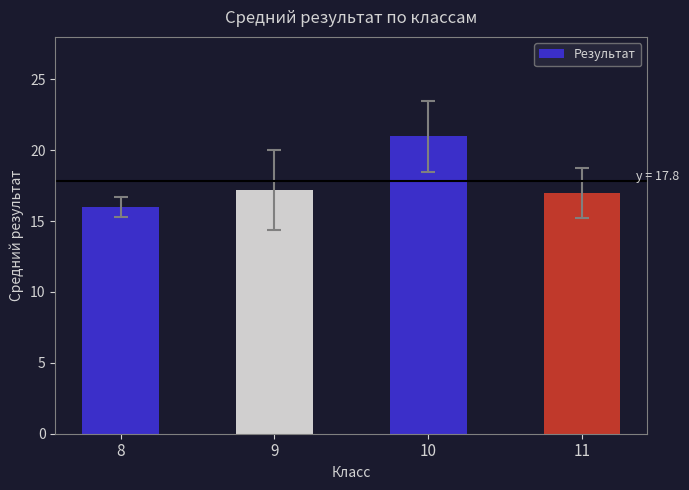

What is the sum of the values at 11 and 9?

34.2